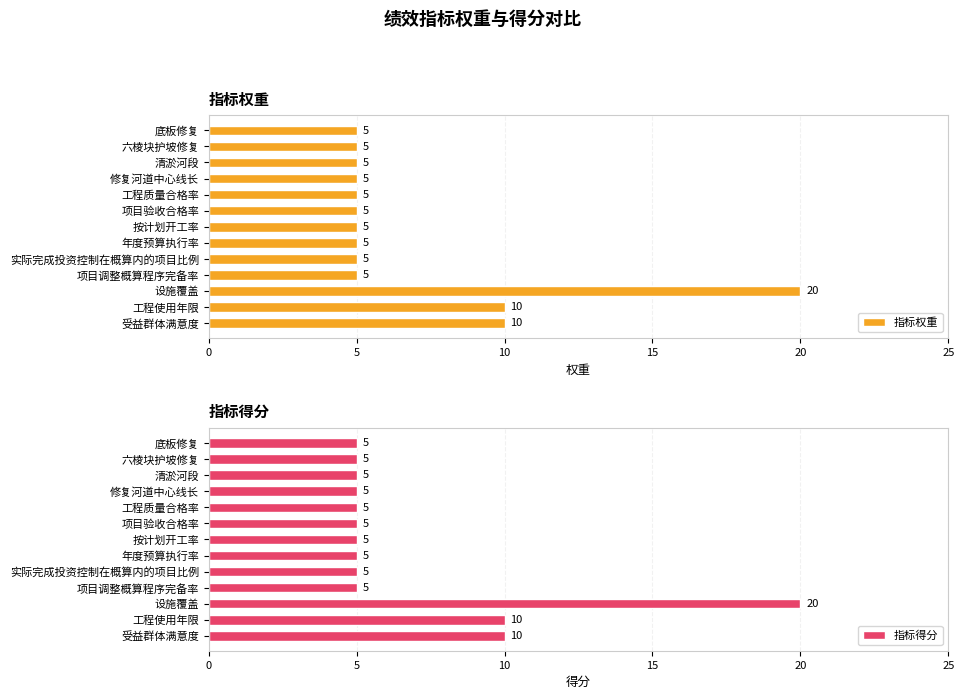

Read the 指标权重 value at 修复河道中心线长.

5